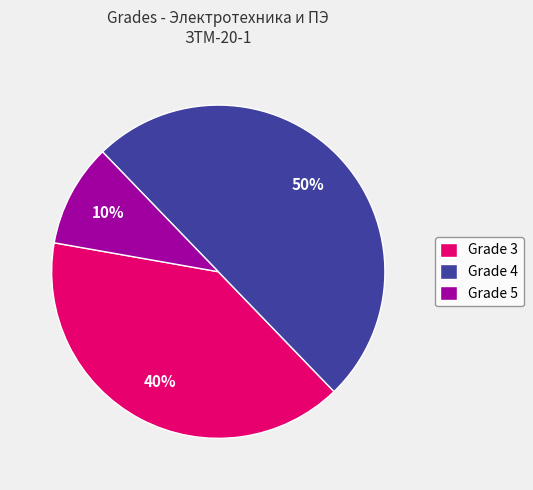

Rank the categories by value from highest to lowest.

Grade 4, Grade 3, Grade 5